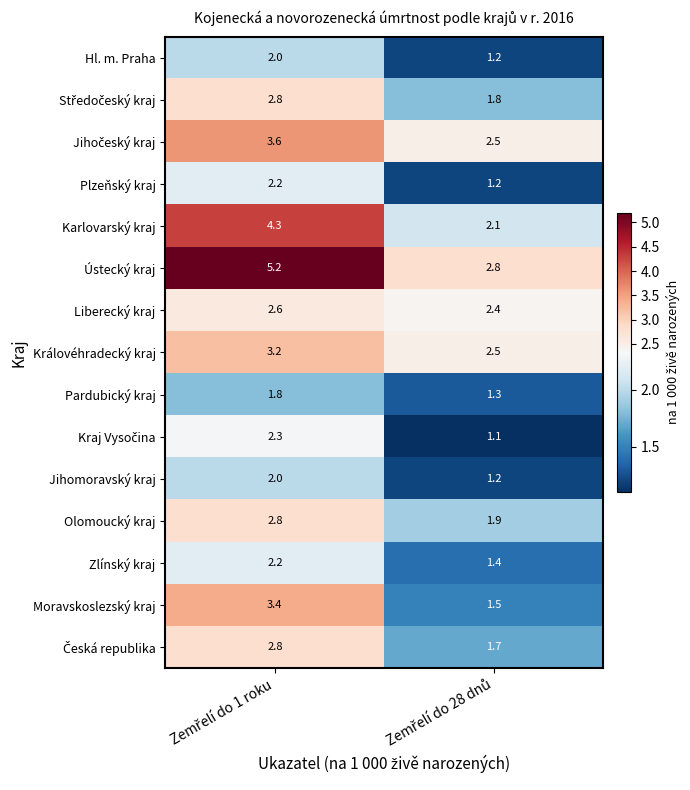

Which series has the largest range (max minus min)?

Ústecký kraj